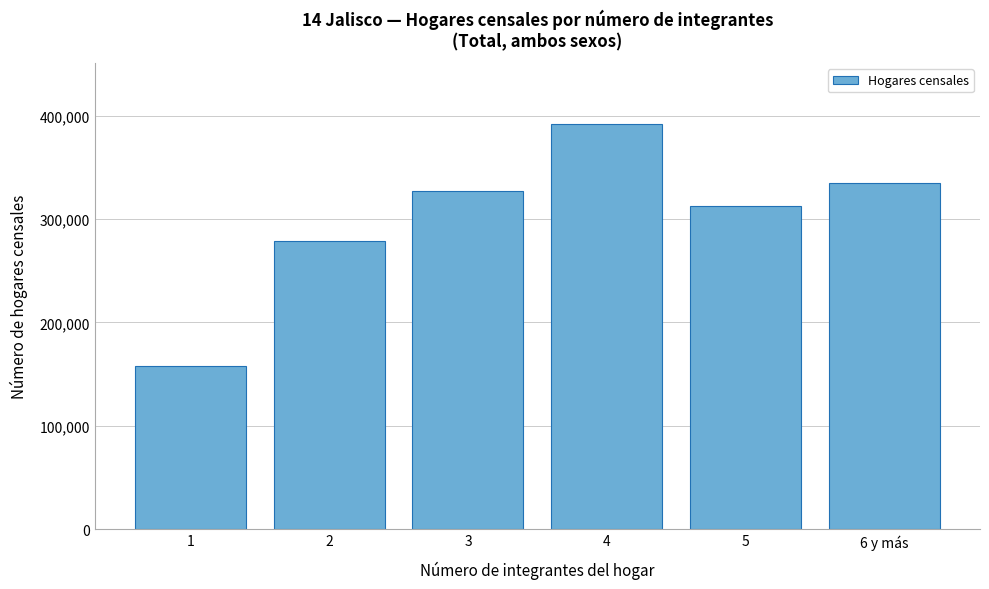

Reading left to right, what are all the values shown in this chart?

157841	278310	326917	391936	312389	335031